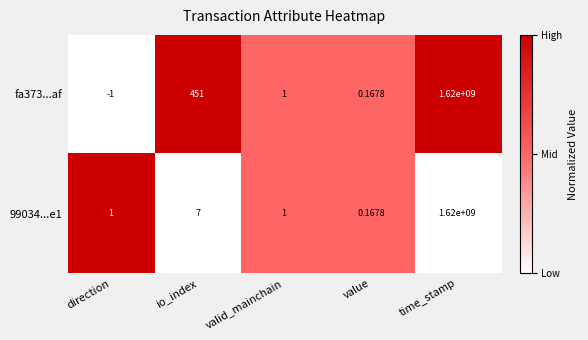

At which category is the sum across all series the highest?

time_stamp